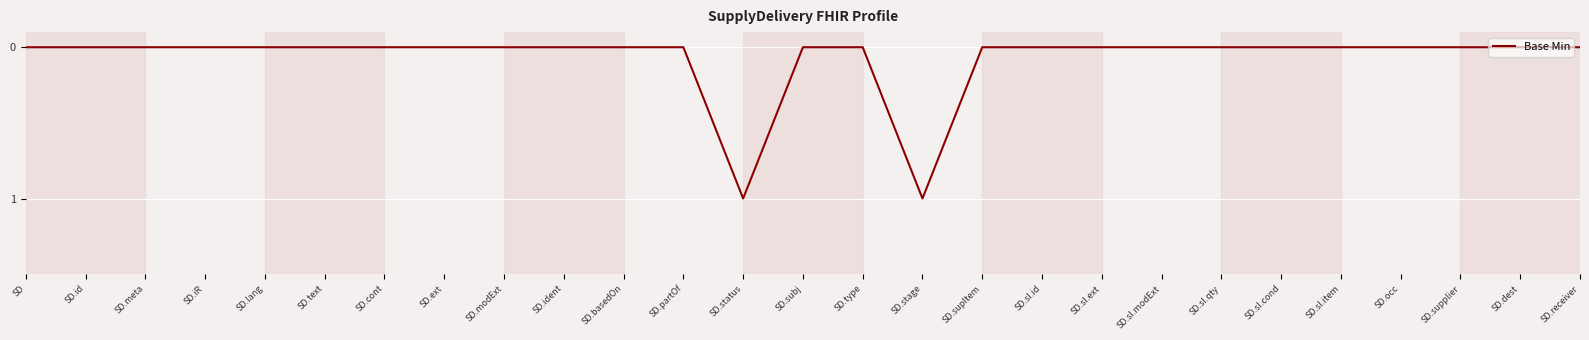

What position from the right is SD.sI.ext?

9